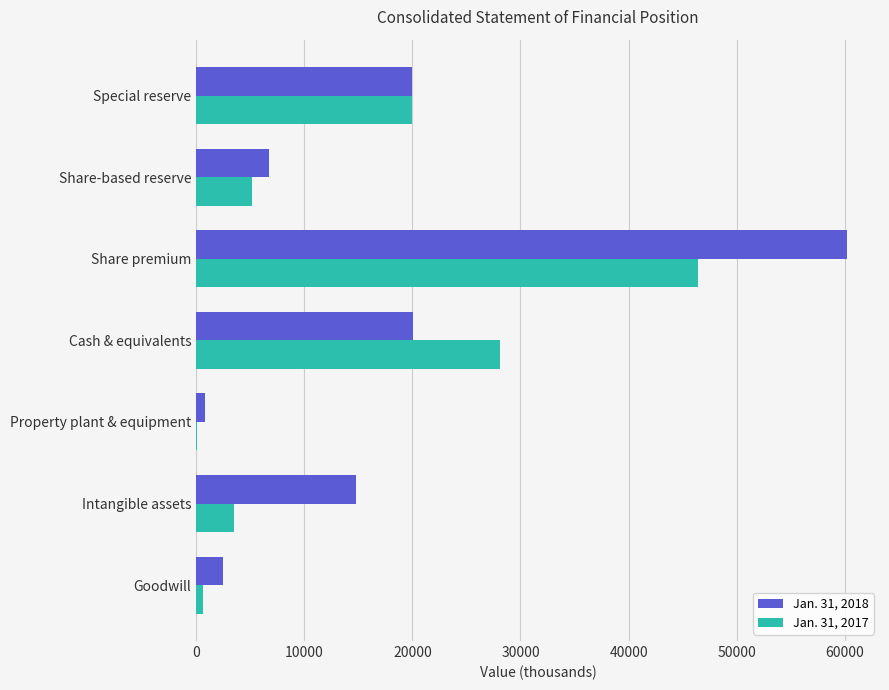

What is the greatest value displayed?

60237